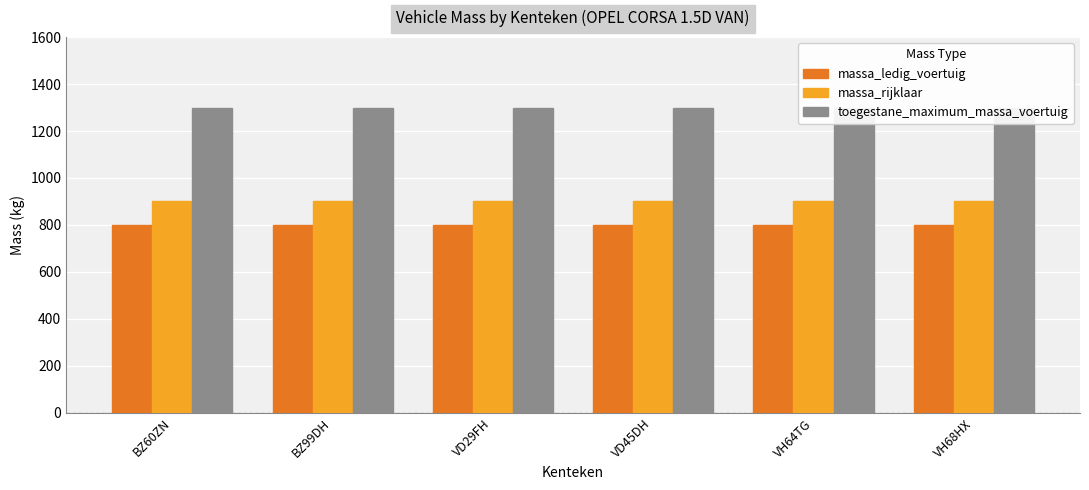

The value of massa_rijklaar at BZ60ZN is 900. True or false?

True